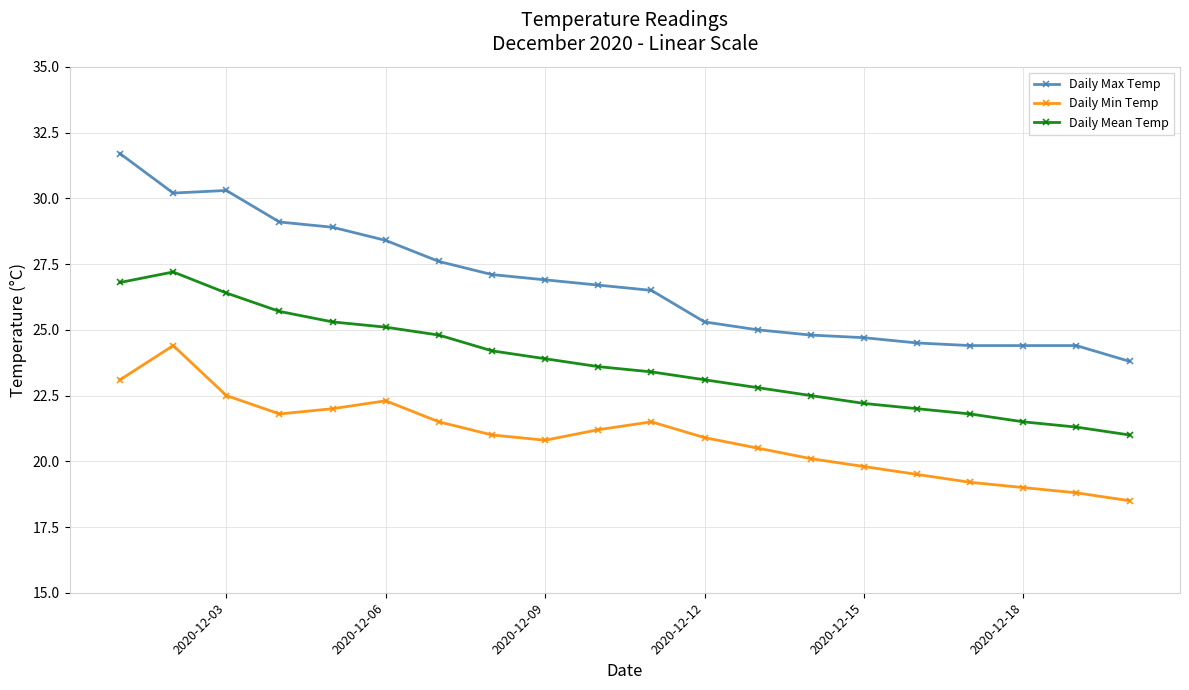

How many data points in Daily Mean Temp are less than 23?

8